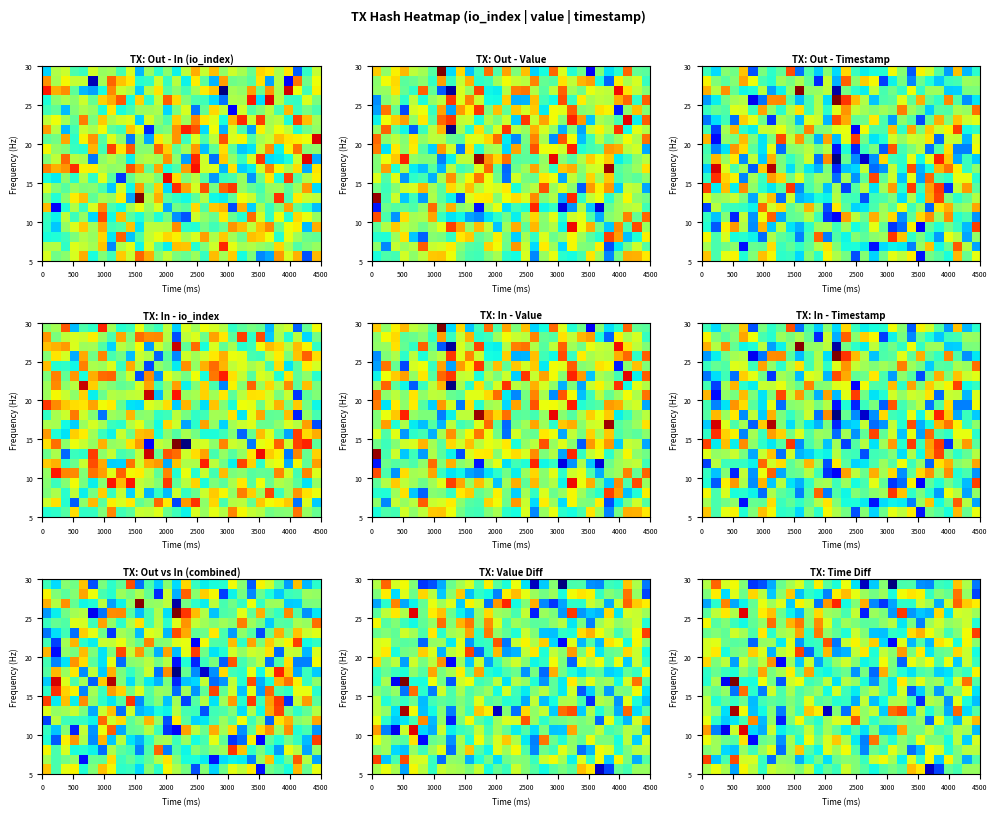

How many data points does each series have?

30